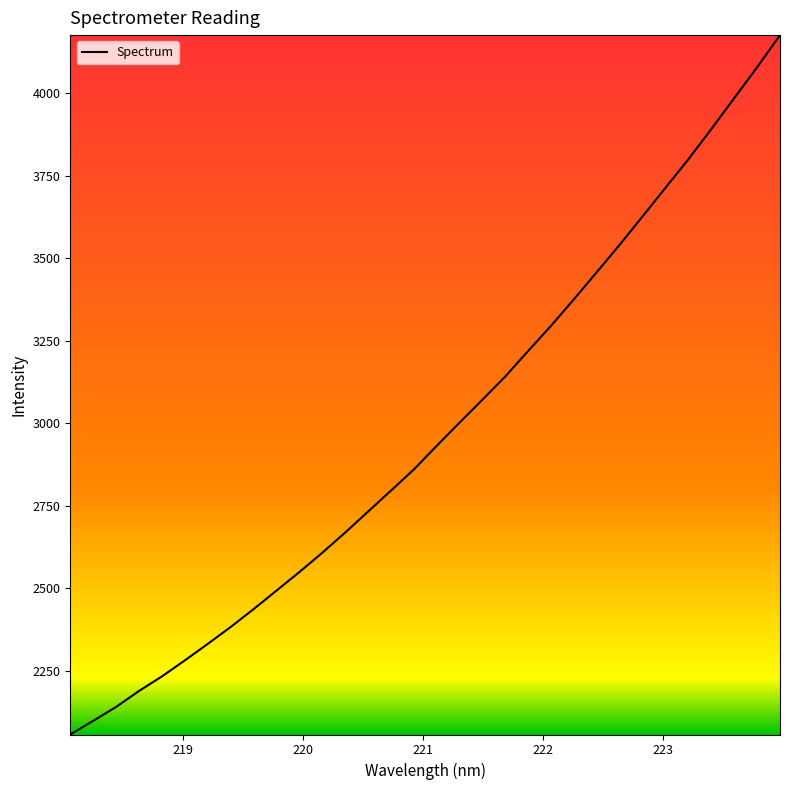

What is the difference between the maximum and minimum values?

2119.7